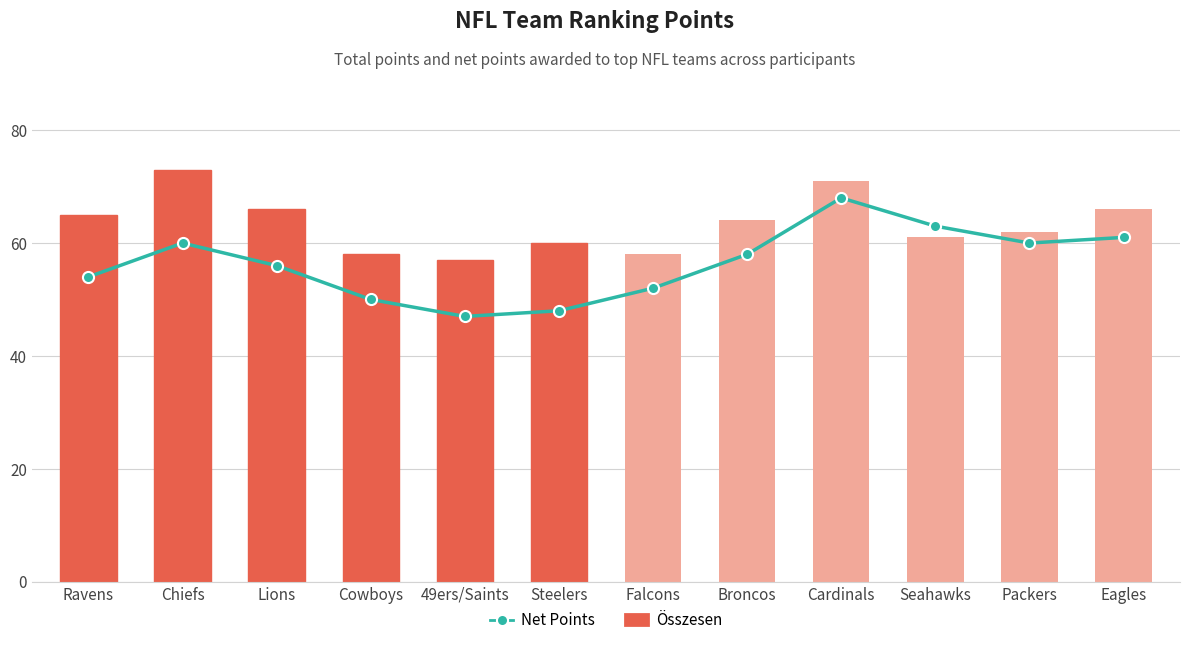

At which label does Net Points first exceed 58?

Chiefs